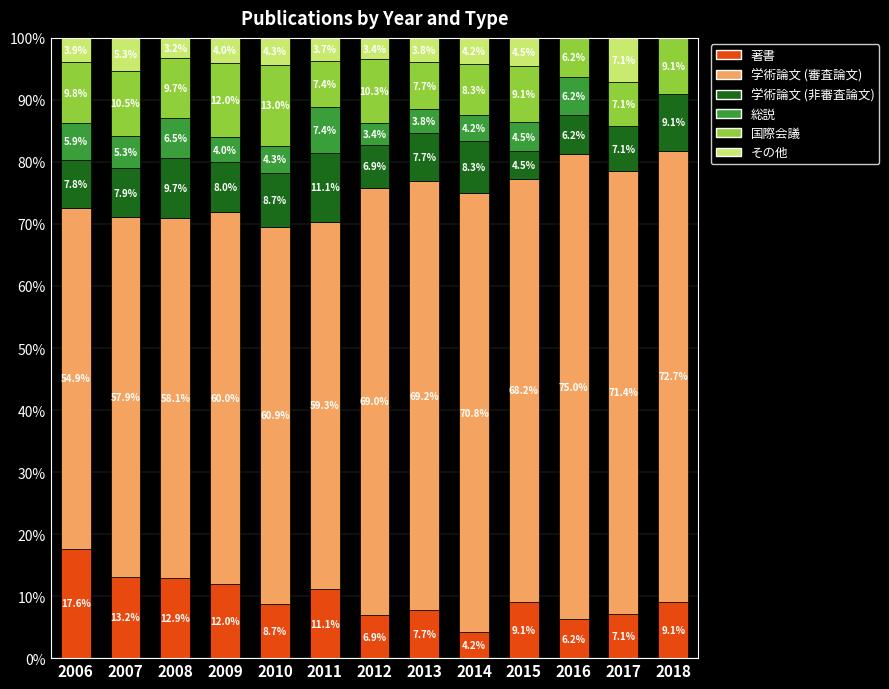

What value does the 著書 series have at 2015?

9.1